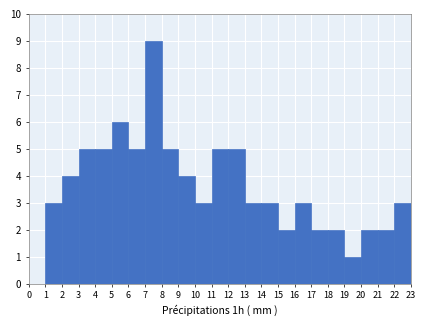

Over which range of the x-axis is the bar tallest?

7 to 8